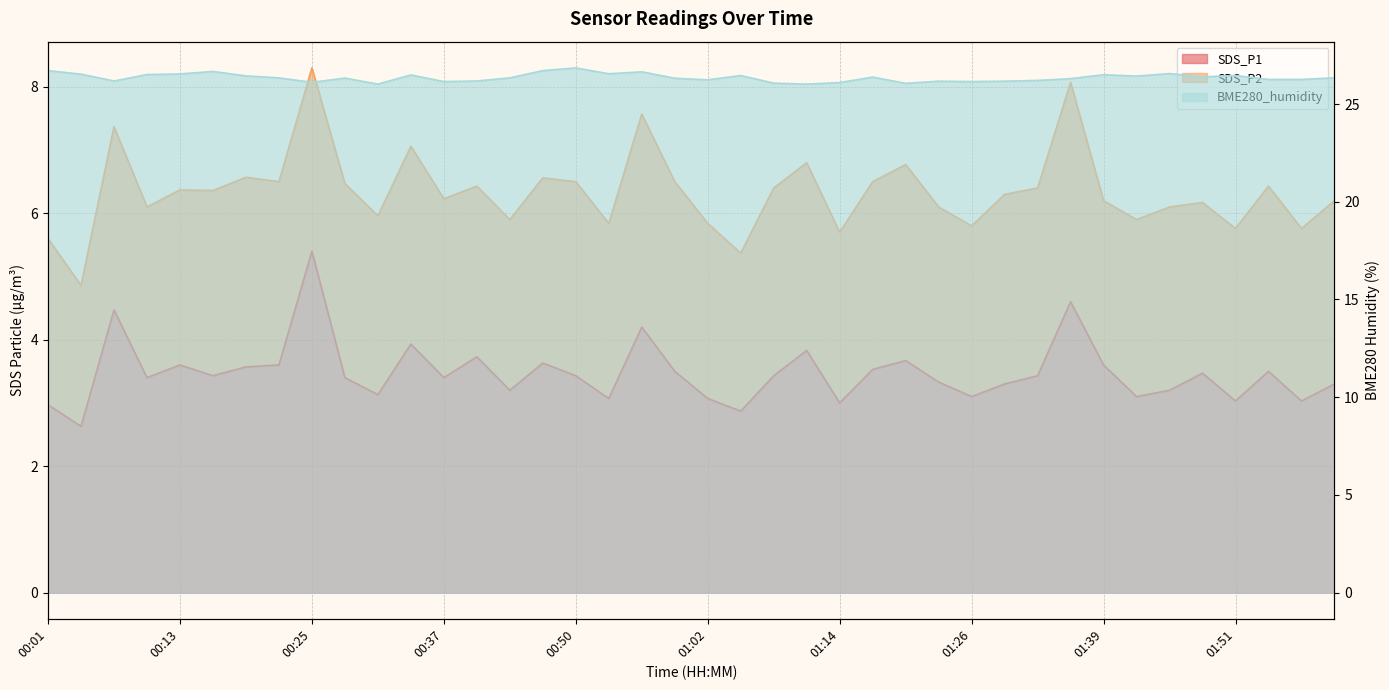

Does the chart have visible grid lines?

Yes